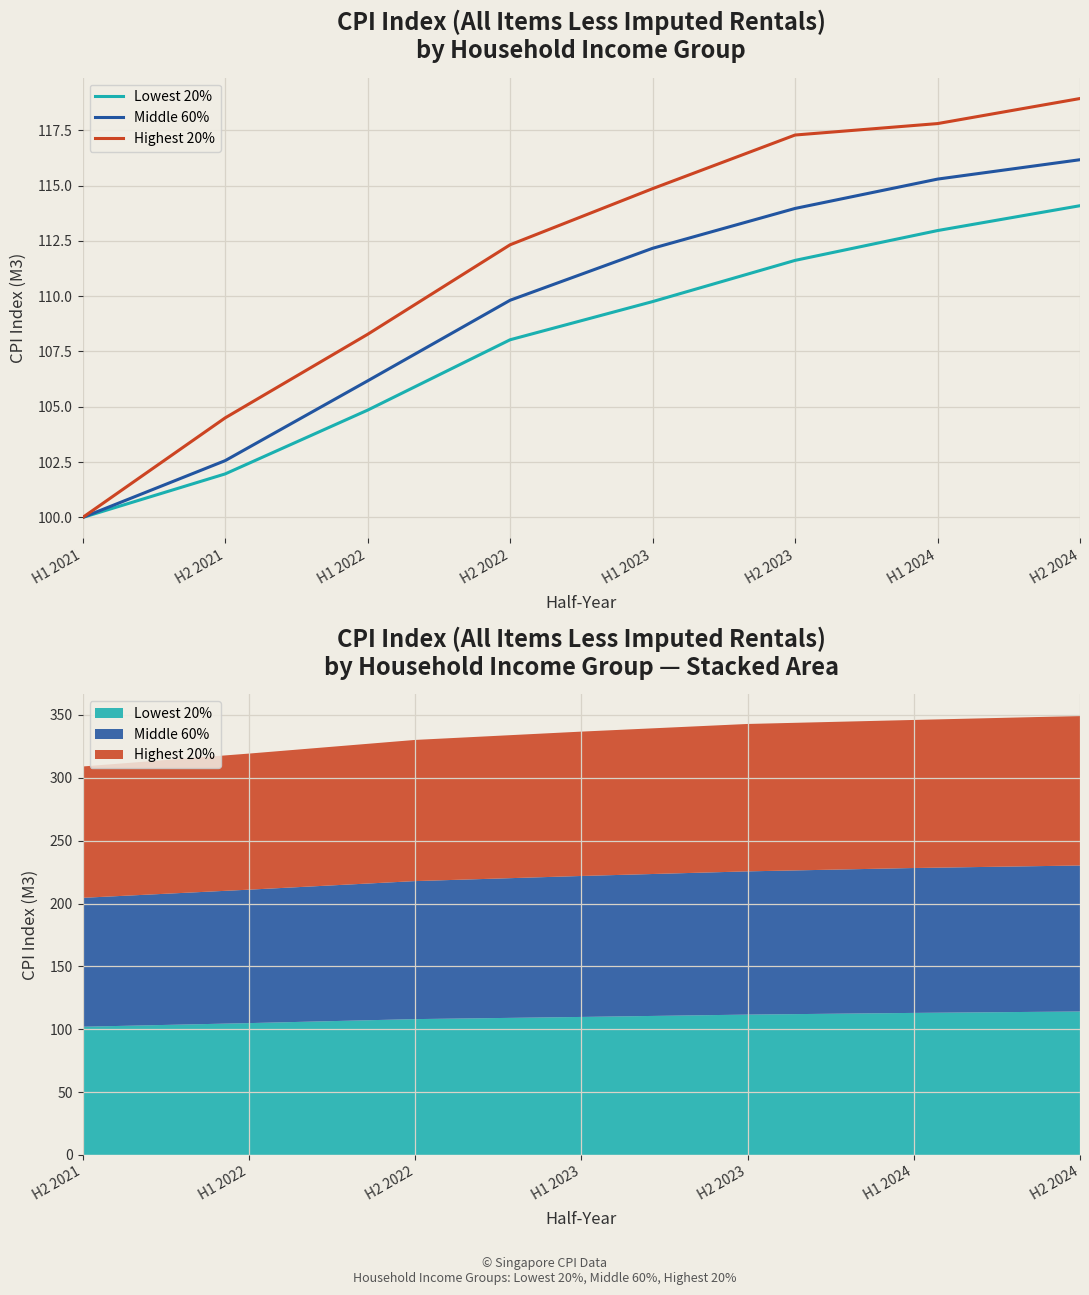

What is the sum of the Lowest 20% values at H2 2024 and H2 2022?

222.1